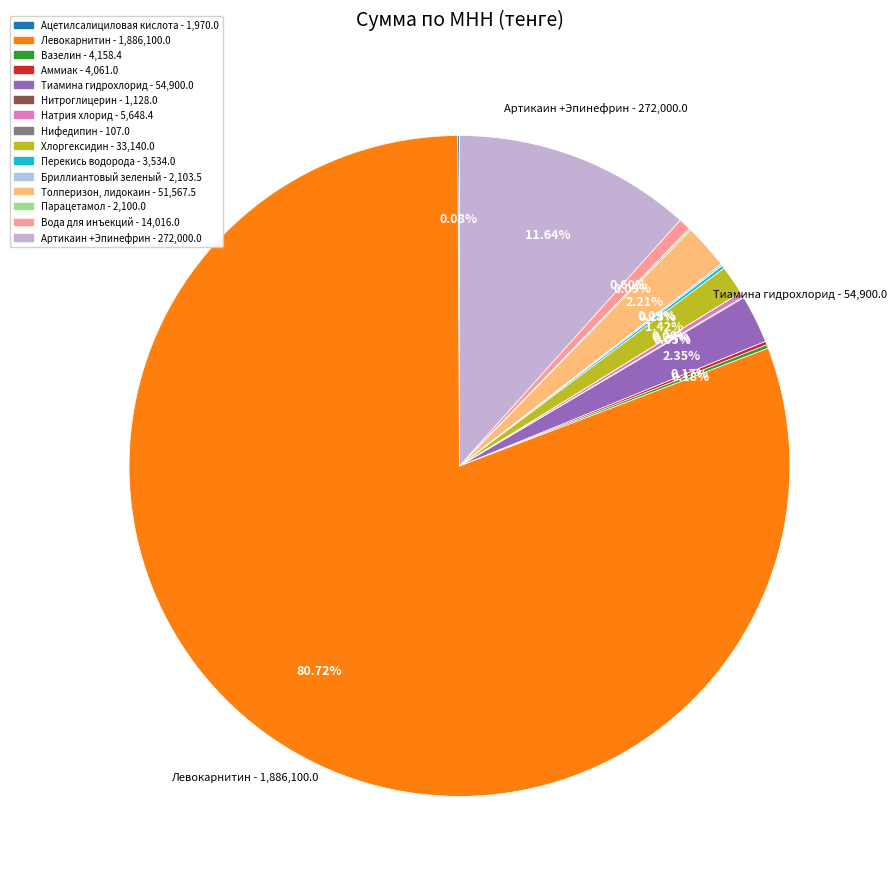

Which slice is the largest?

Левокарнитин